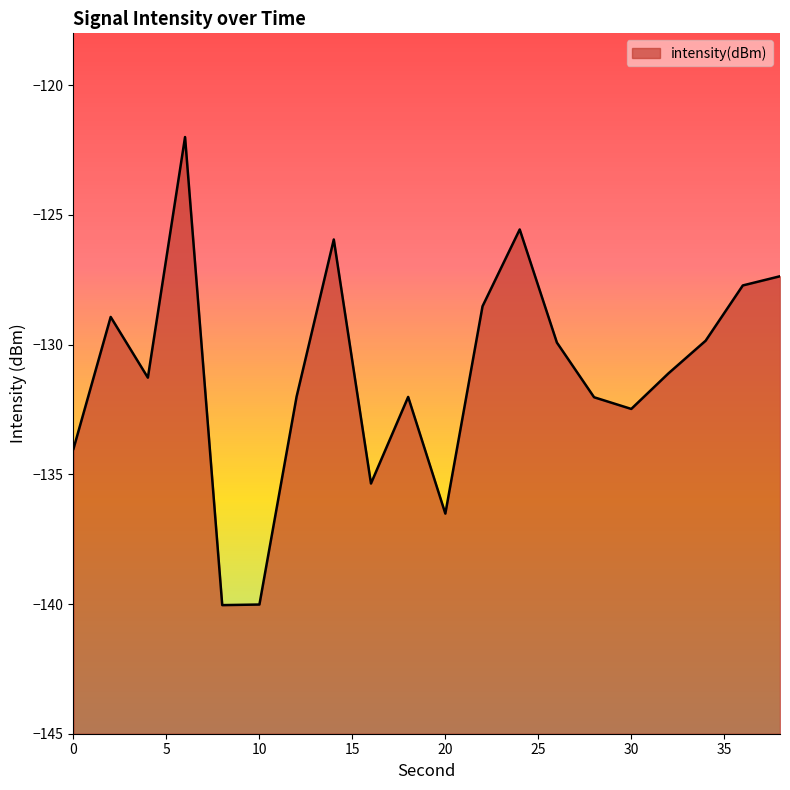

Read the value at 34.

-129.9